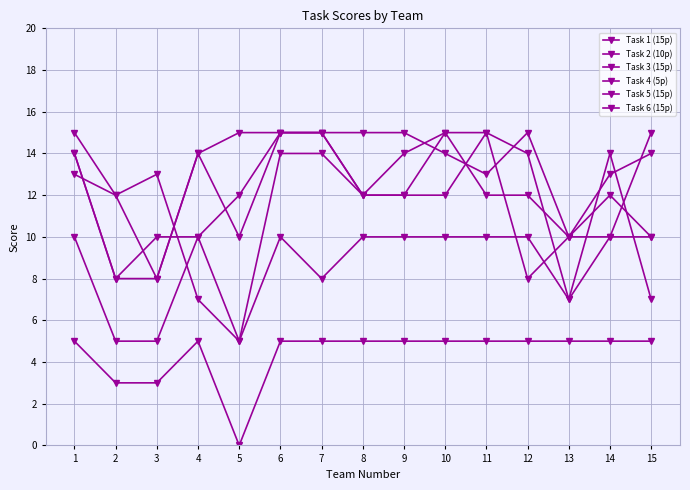

Between 1 and 15, which series saw the biggest shift?

Task 3 (15p)